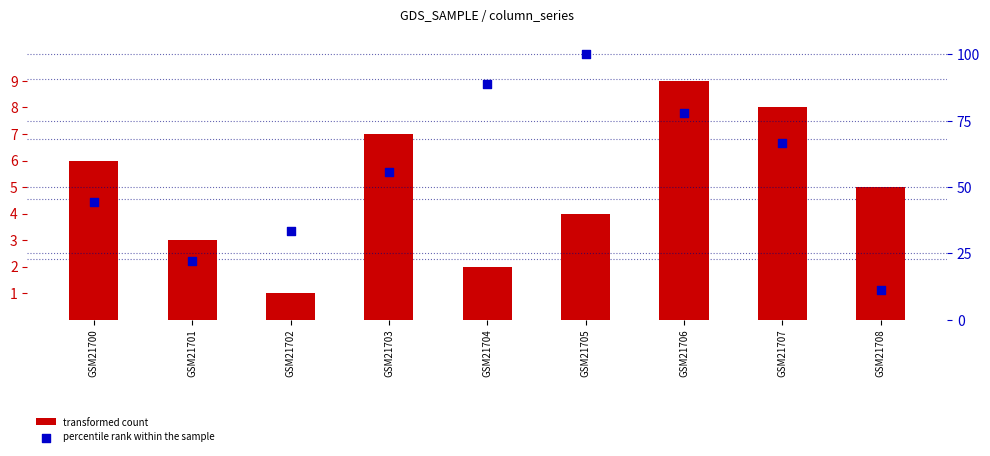

What is the total value across all series at GSM21704?

90.9